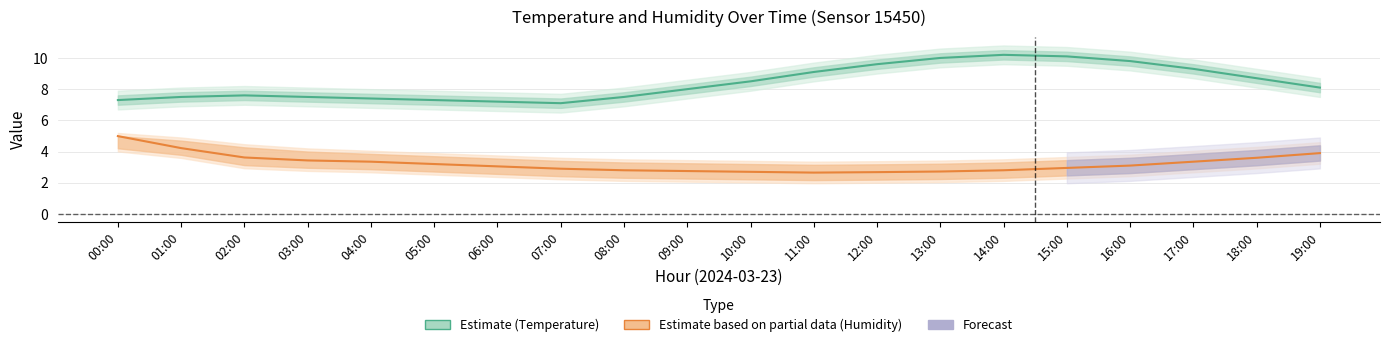

Where is Humidity (%) scaled nearest to the value 3?

06:00